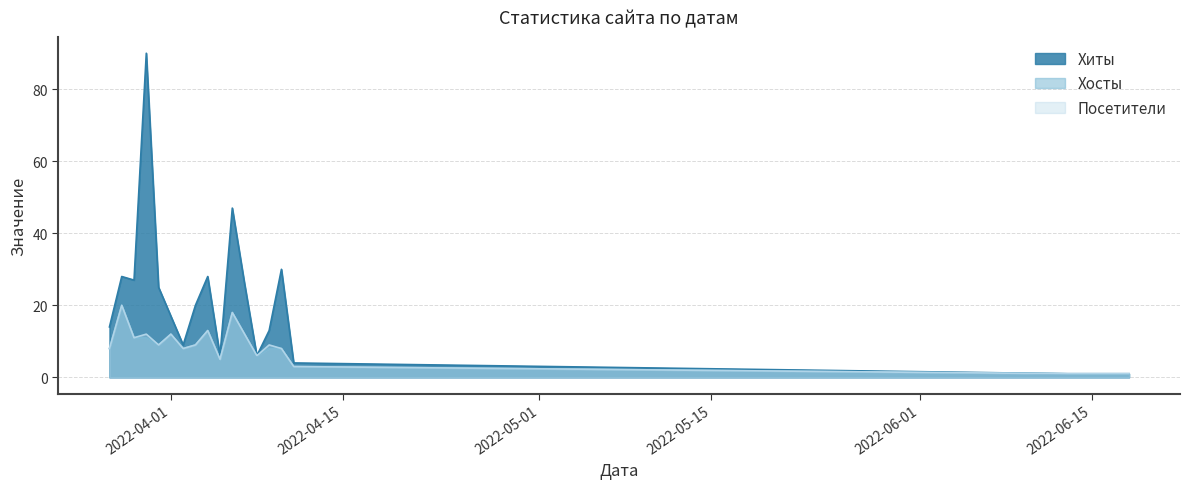

What position from the right is 2022-03-29?

18